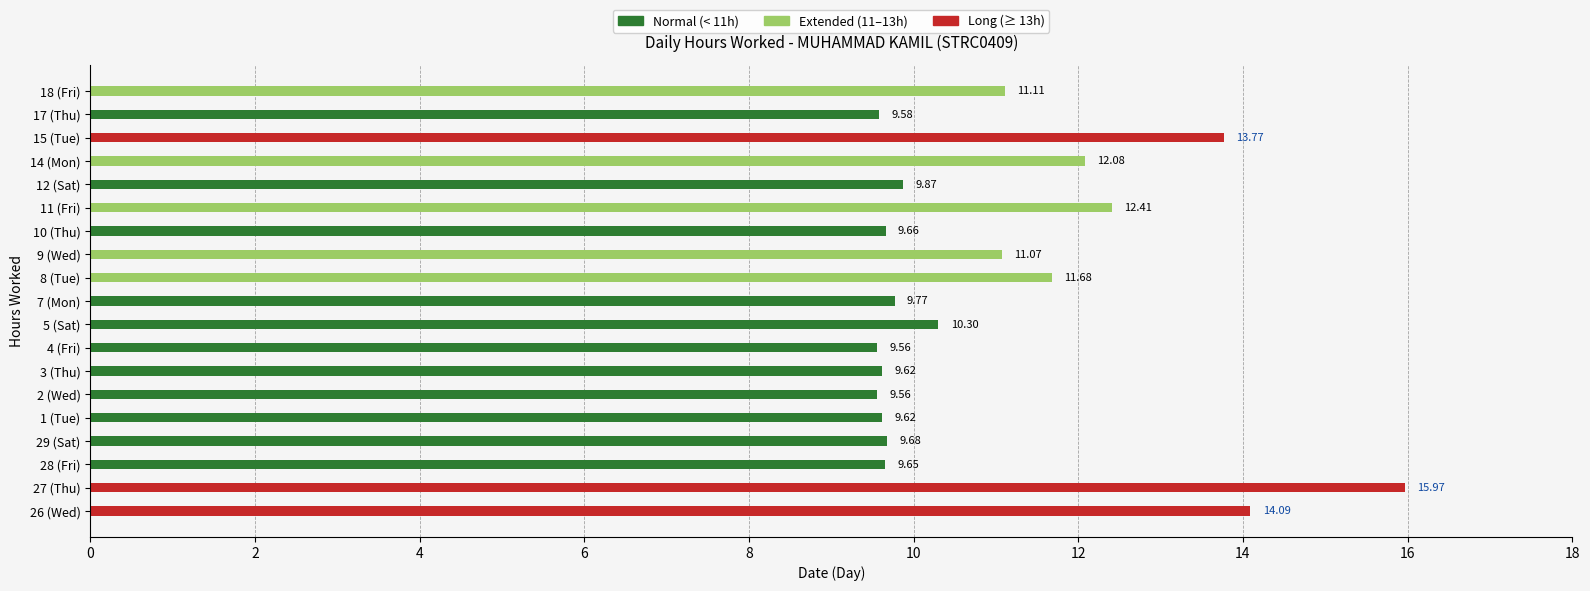

Which series changed the most between 29 (Sat) and 18 (Fri)?

Extended (11–13h)